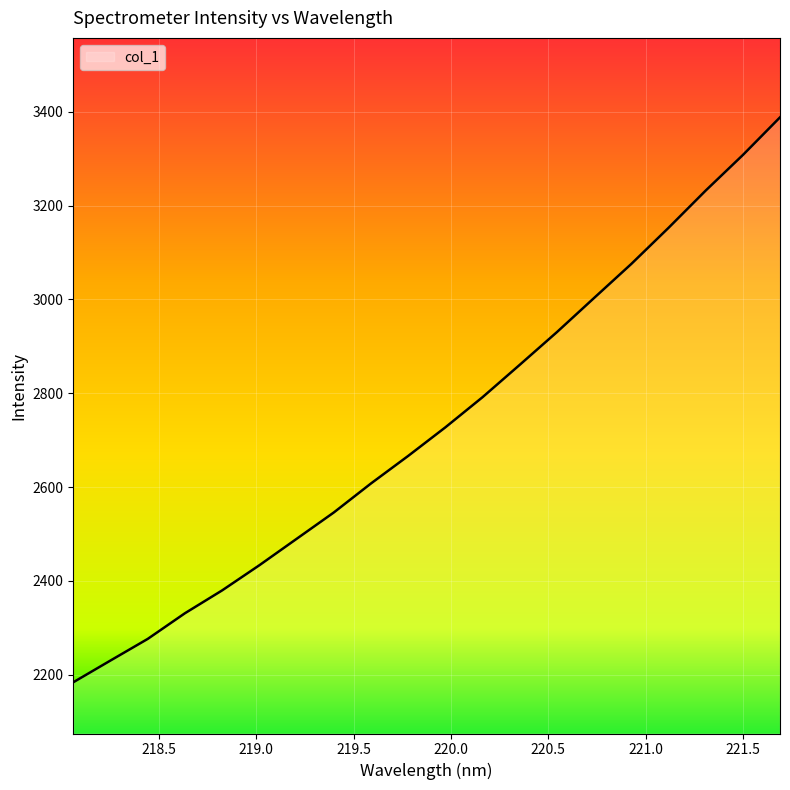

Reading right to left, what are all the values shown in this chart?

3388.1	3307.7	3231.9	3152.4	3075.6	3003.1	2930.3	2860.5	2791.6	2727.2	2666.3	2607.6	2545.7	2489.4	2433.2	2379.6	2330.9	2276.2	2230.1	2183.7